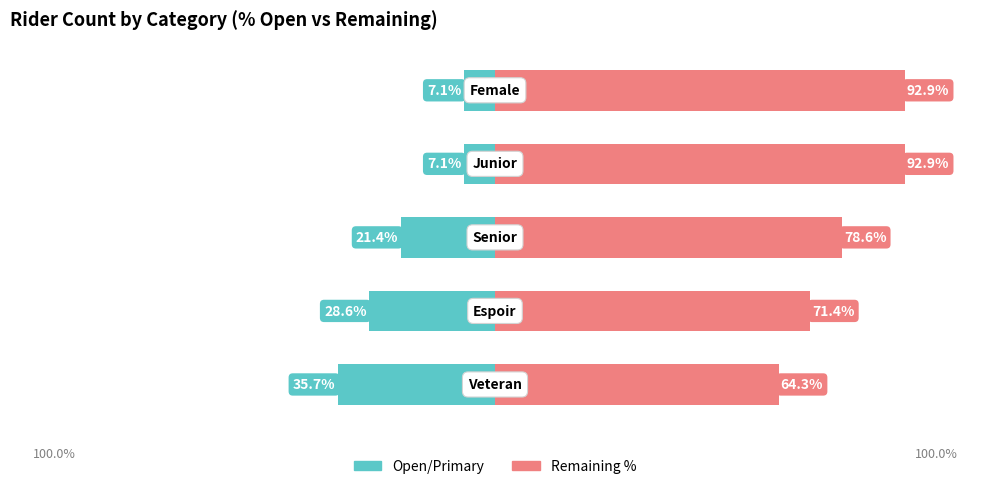

What is the value of the Open/Primary bar at the 4th from the left?

-7.1